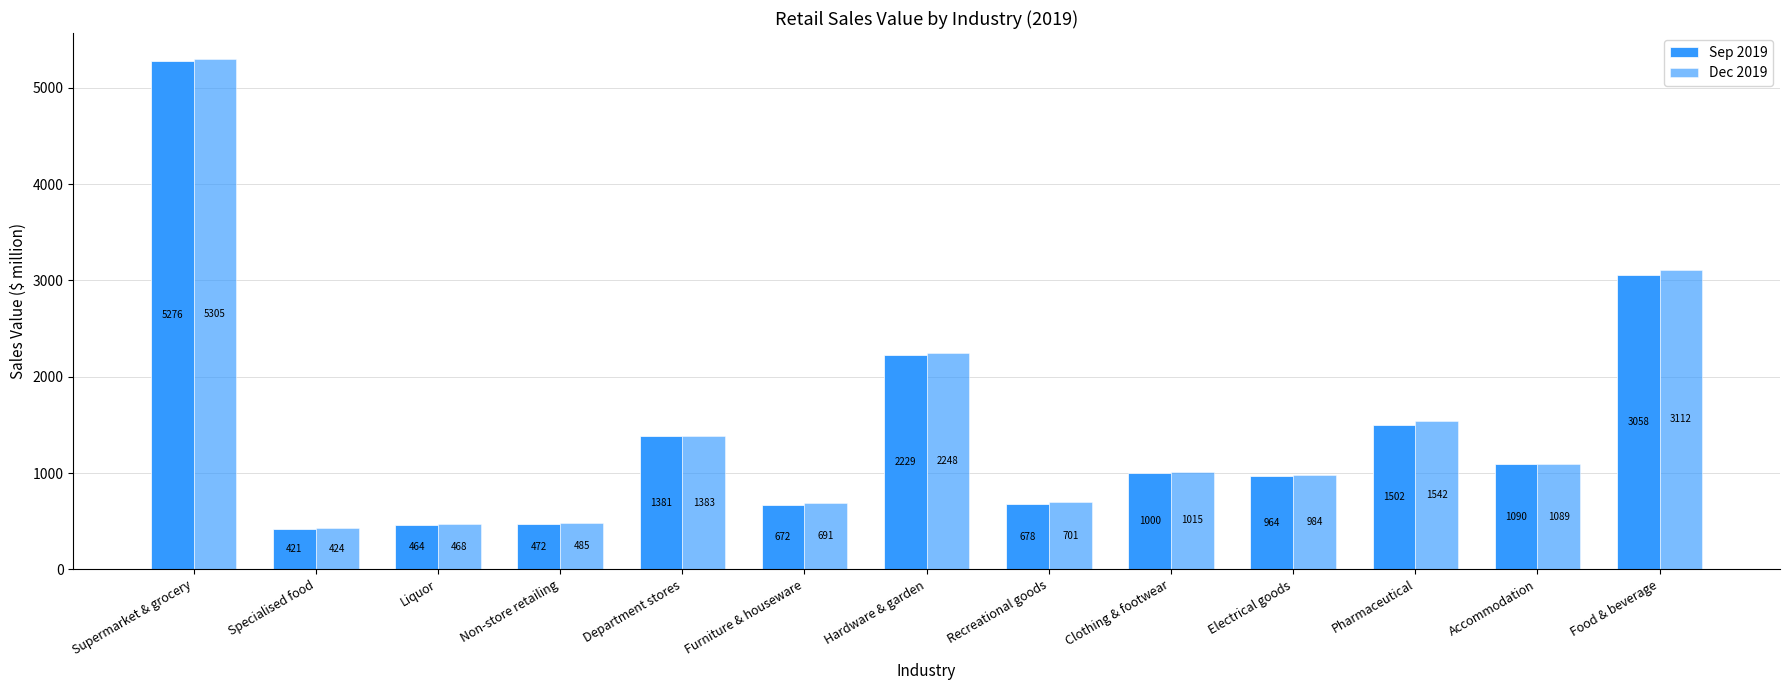

List the series in order of their peak value, lowest first.

Sep 2019, Dec 2019